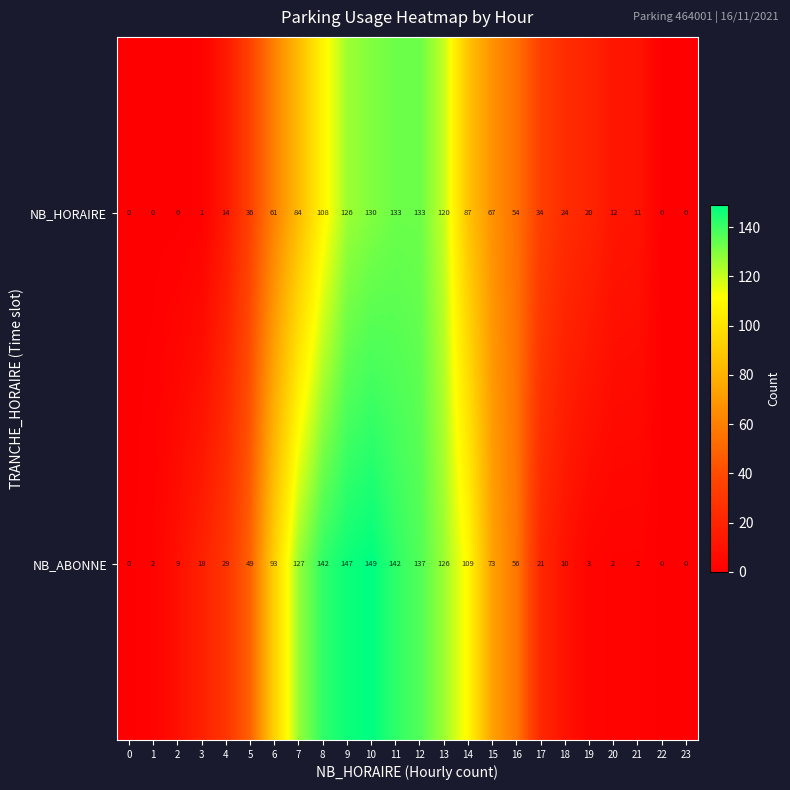

What is the average value of the NB_HORAIRE series?

52